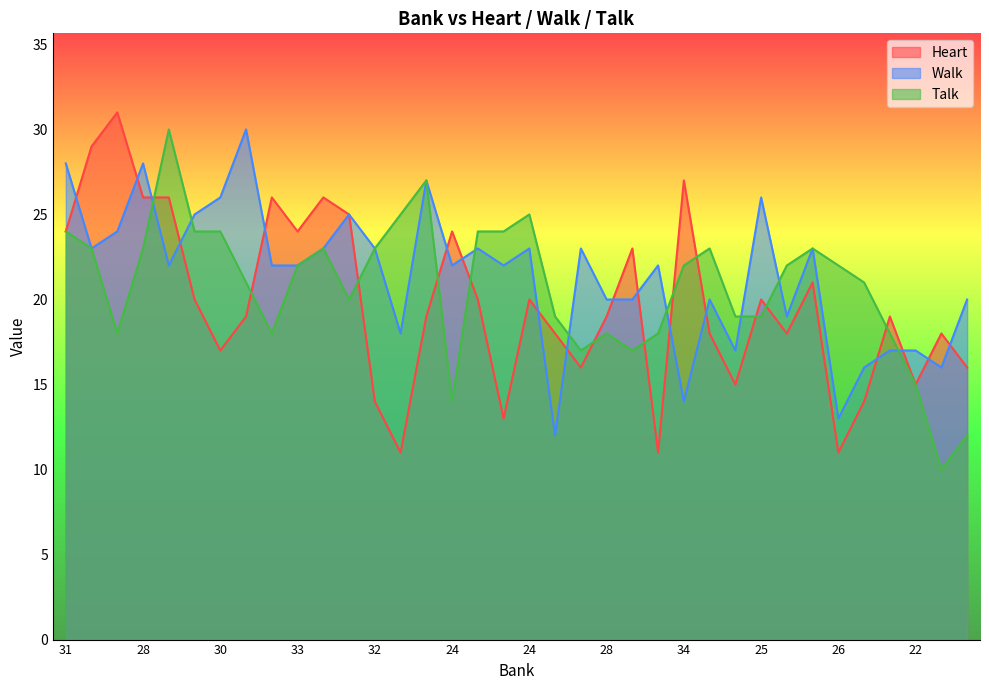

What is the label of the 23rd point from the right?

29